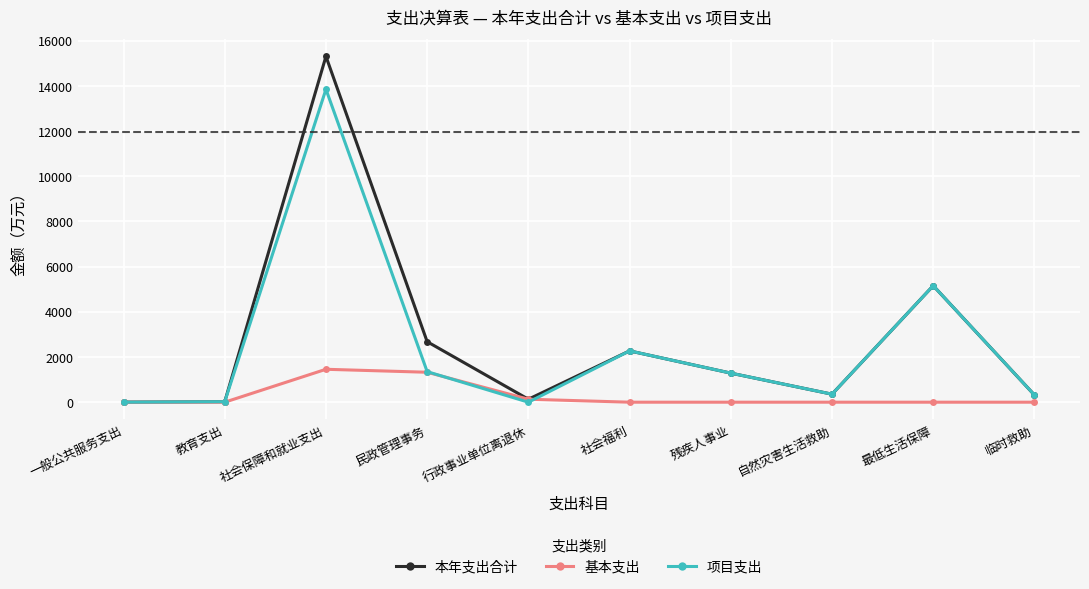

Which category has the highest value in the 本年支出合计 series?

社会保障和就业支出